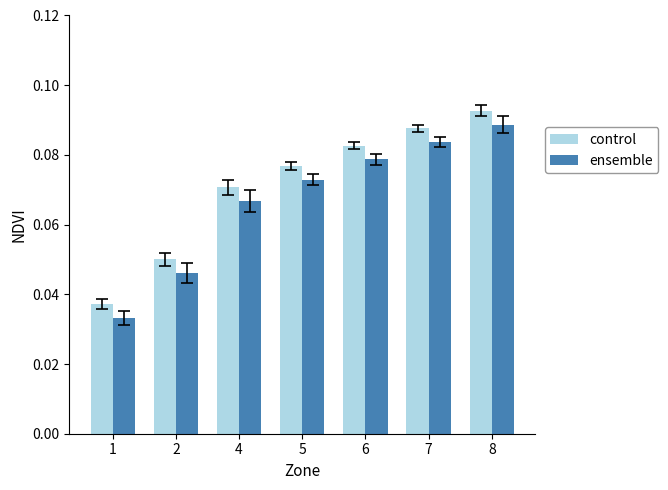

How many groups of bars are there?

7